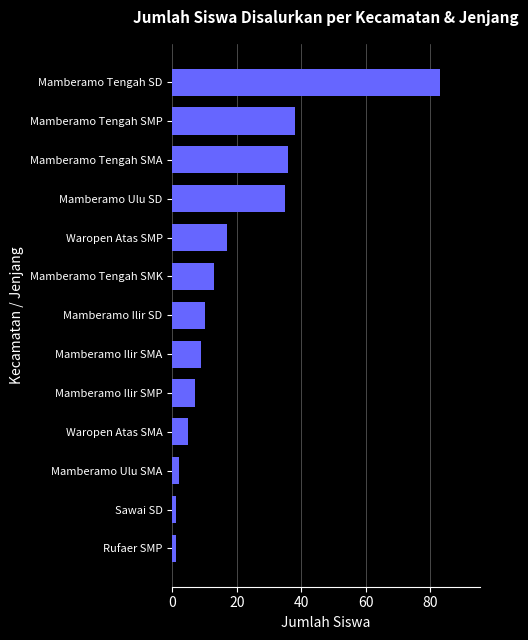

What is the sum of all values?

257